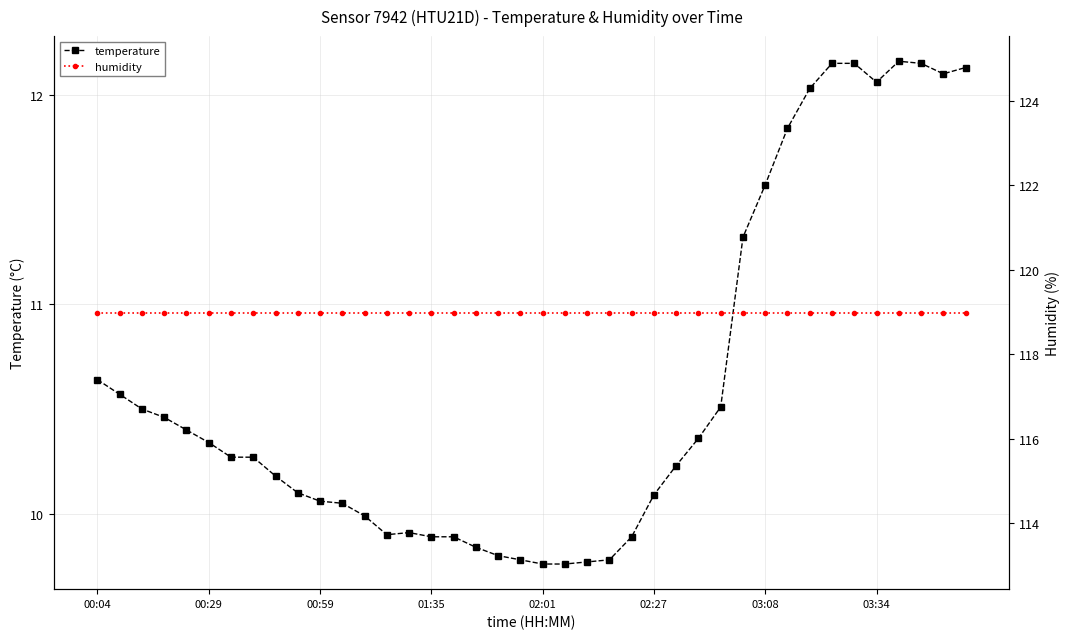

The value of temperature at 03:34 is 20.7. True or false?

False